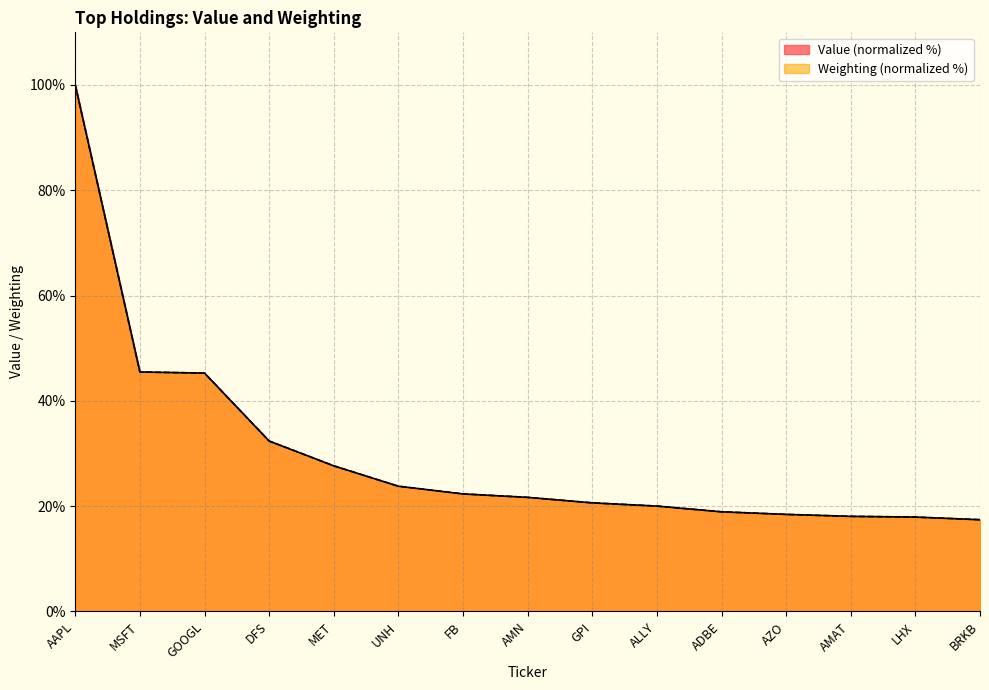

Which series has the widest spread of values?

Value